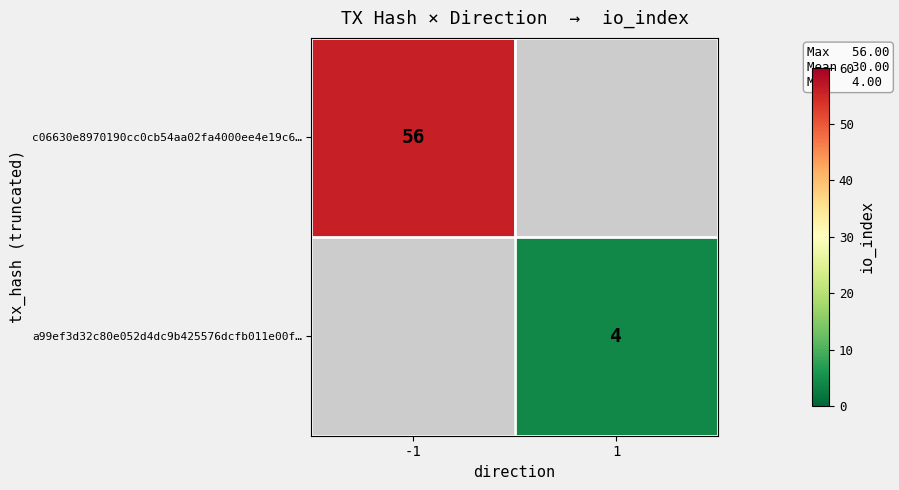

Is it true that a99ef3d32c80e052d4dc9b425576dcfb011e00f… equals 2 at 1?

False